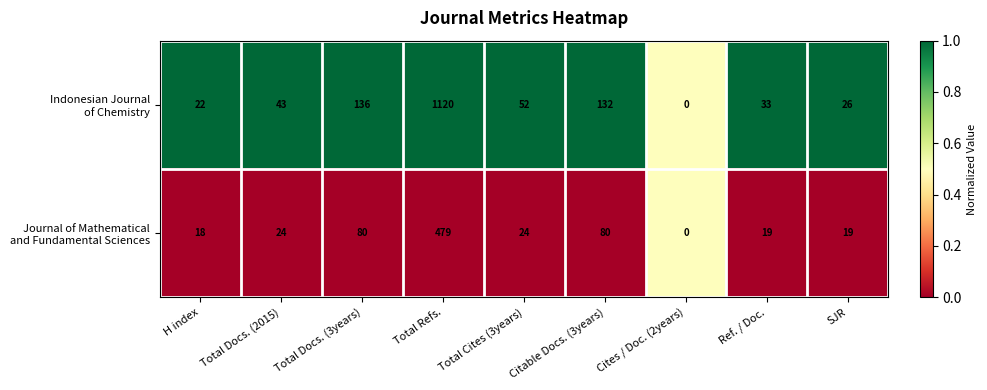

What is the spread (max minus min) of values at Total Cites (3years)?

28